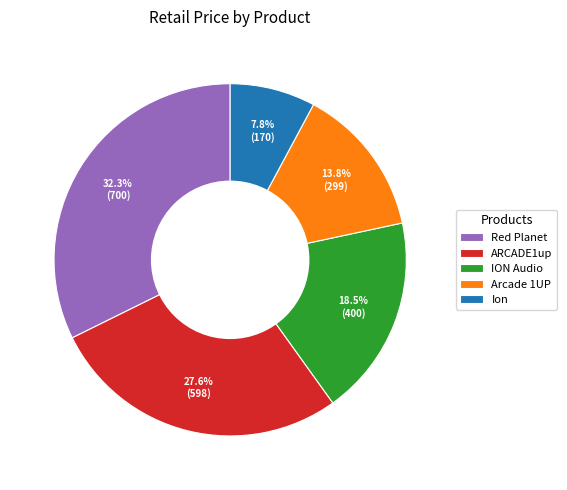

The Red Planet slice represents 40% of the pie. True or false?

False